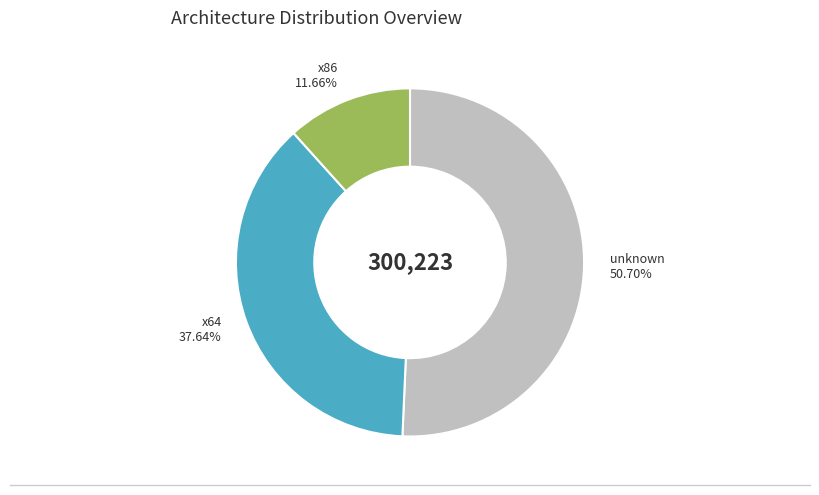

Which has a higher value, x64 or x86?

x64